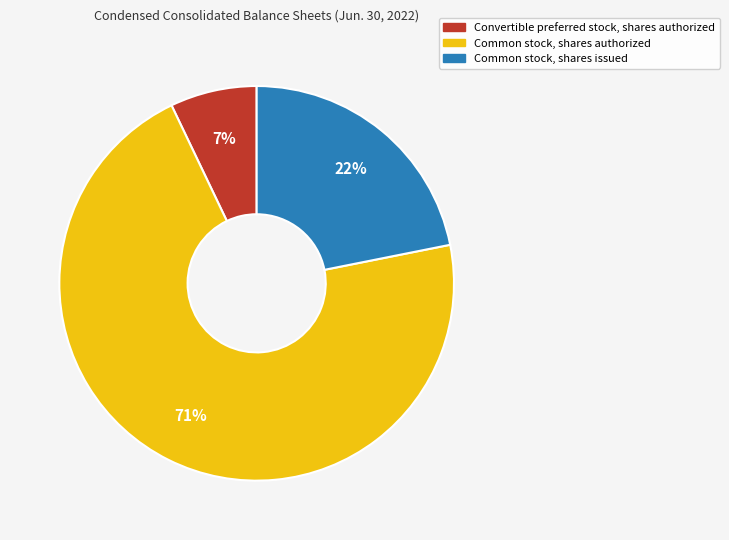

To the nearest percent, what is the difference between the largest and smallest slice percentages?

64%